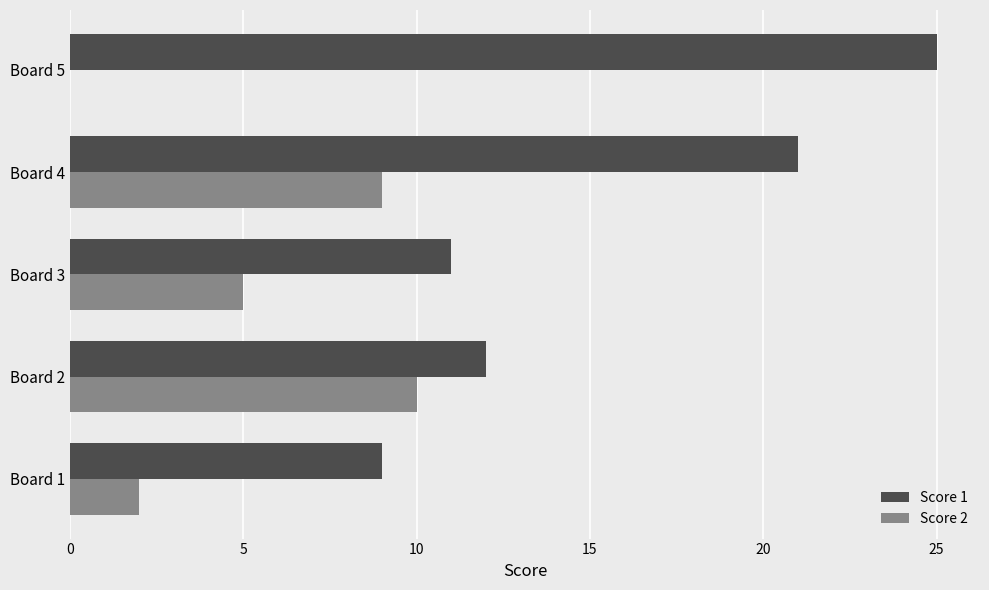

At which label is Score 1 closest to 17?

Board 4